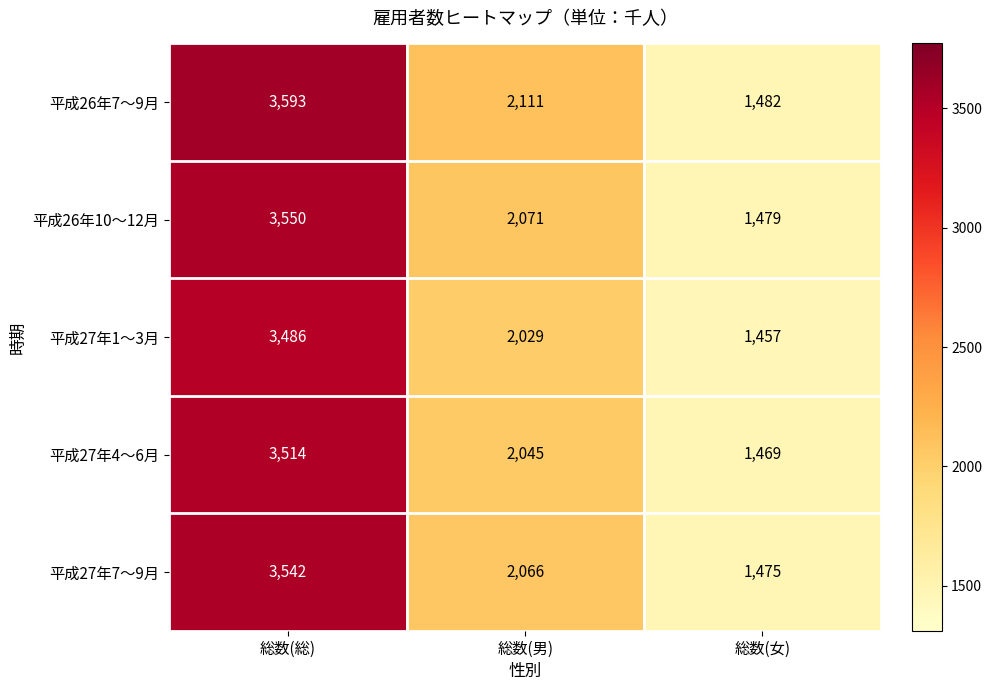

Rank the categories by 平成26年7～9月 value from highest to lowest.

総数(総), 総数(男), 総数(女)